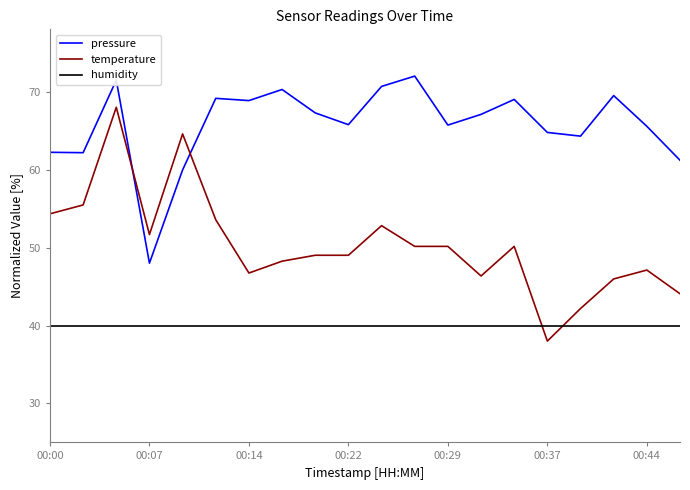

What is the minimum value shown in the chart?

38.0